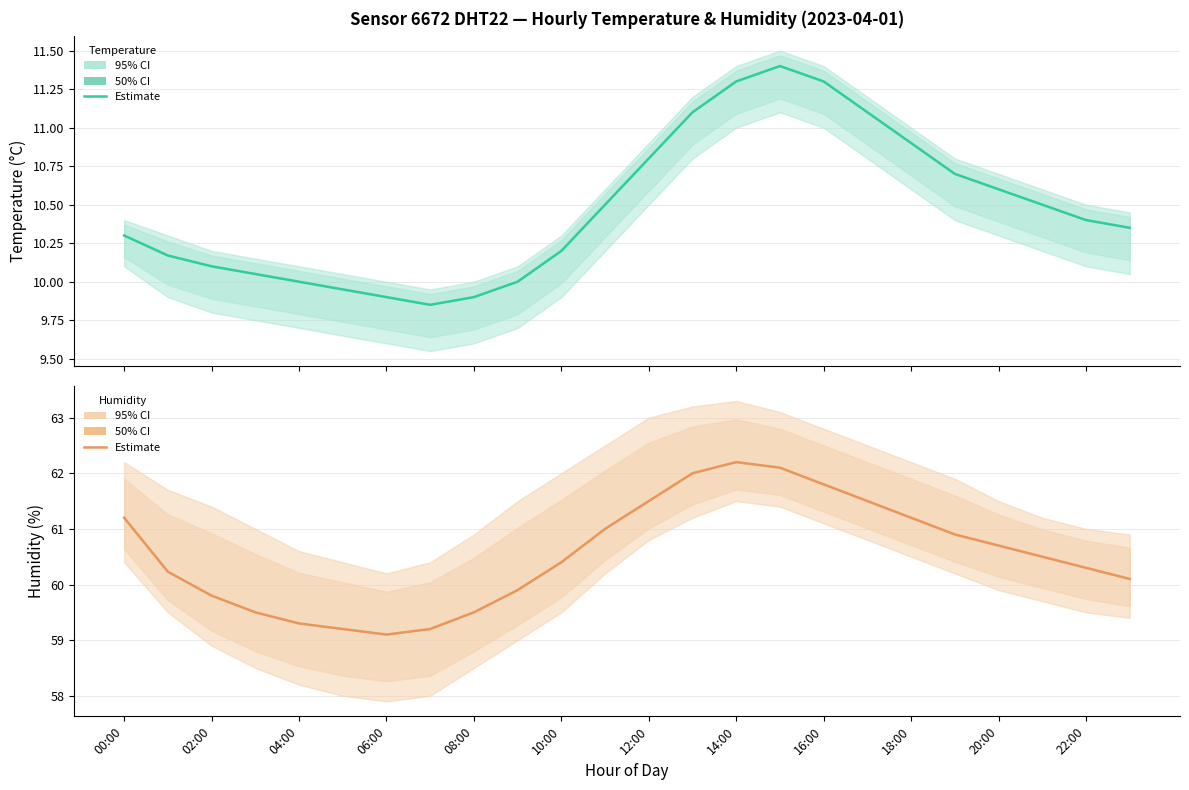

True or false: Humidity (estimate) and Temperature (estimate) cross at least once.

False